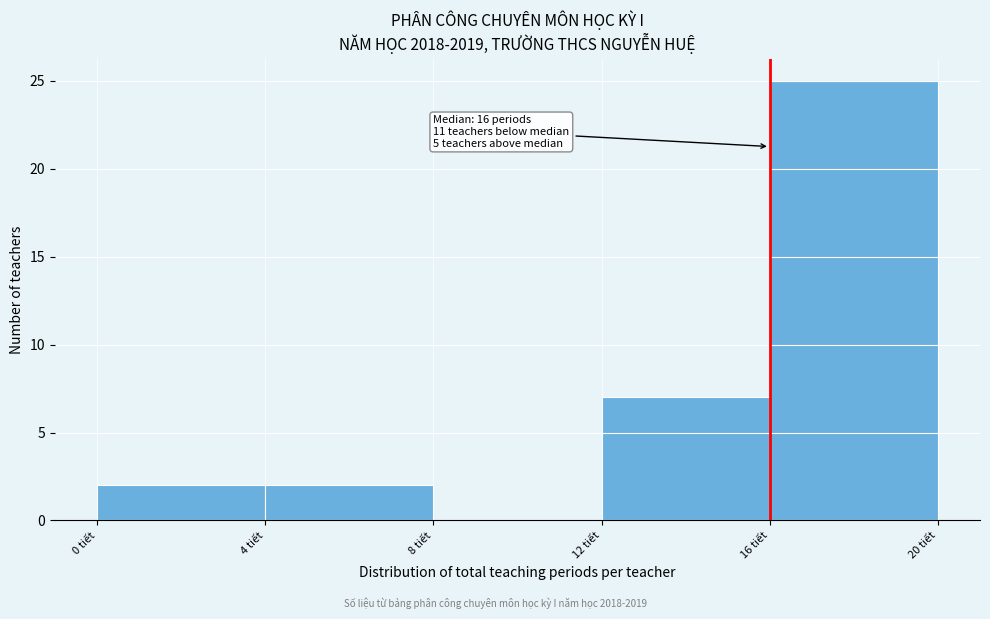

Over which range of the x-axis is the bar tallest?

16 to 20